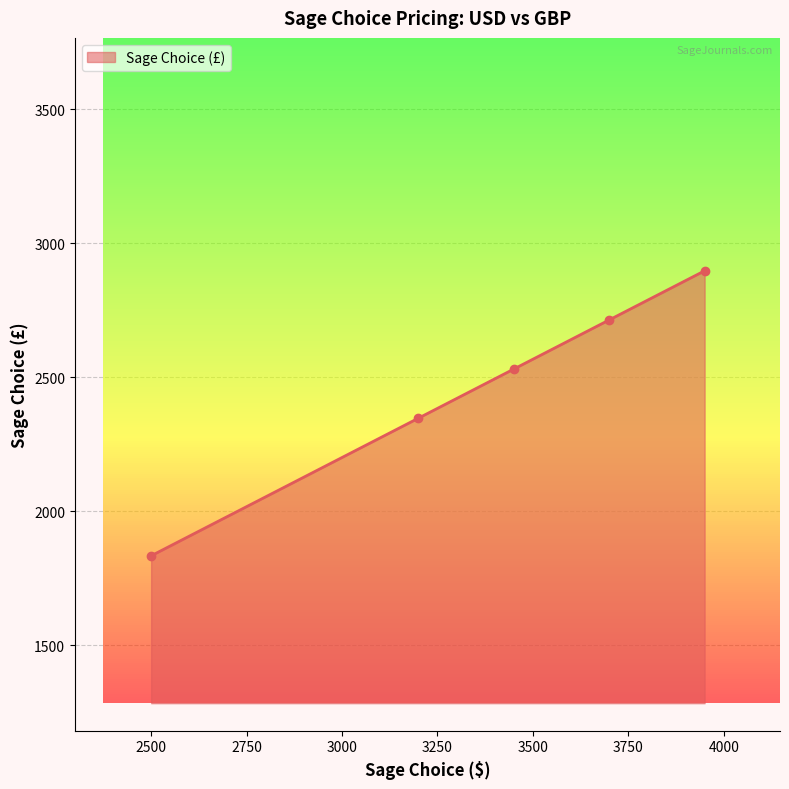

What is the highest value of the Sage Choice (£) series?

2896.5